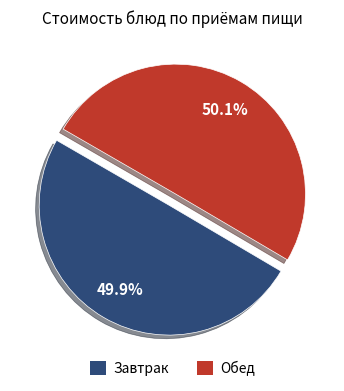

Does any single category account for the majority?

Yes